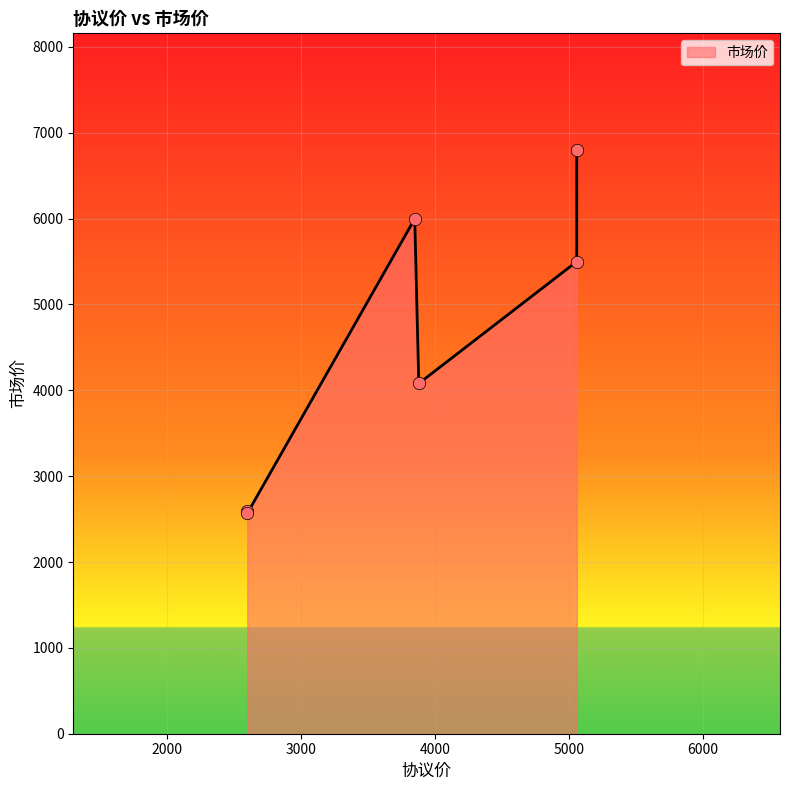

What is the ratio of the value at 3880 to the value at 2600?

1.6